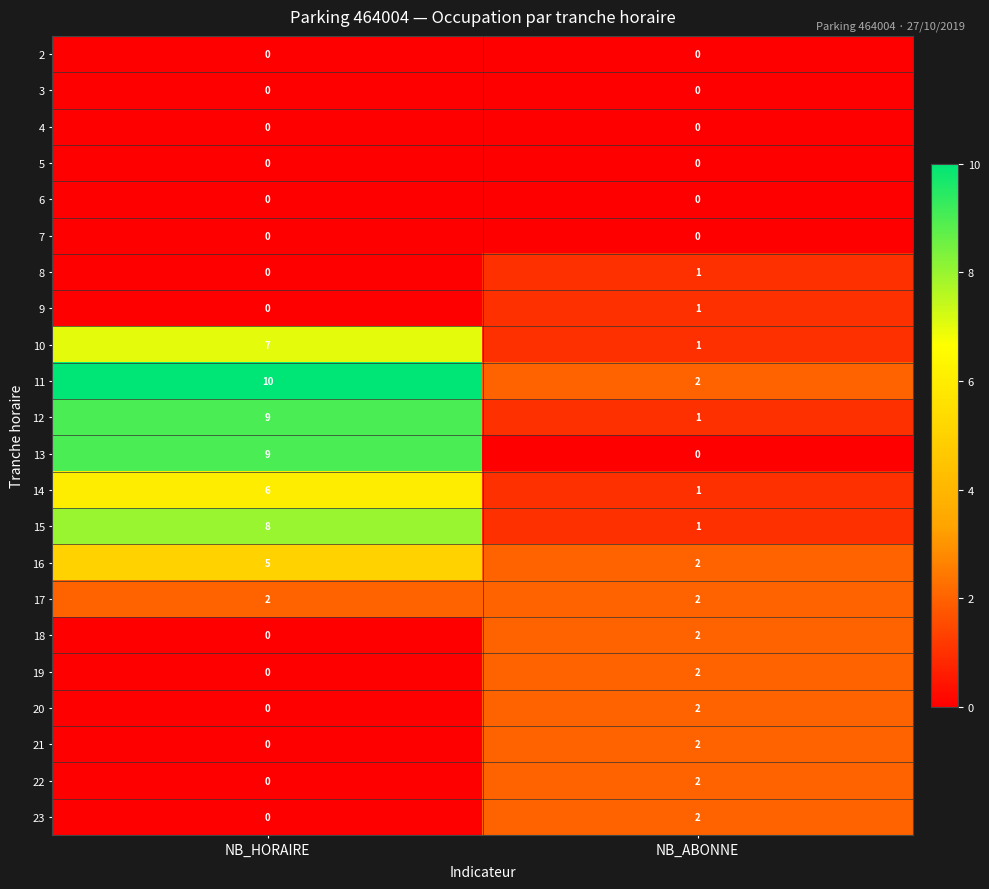

What is the spread (max minus min) of values at NB_HORAIRE?

10